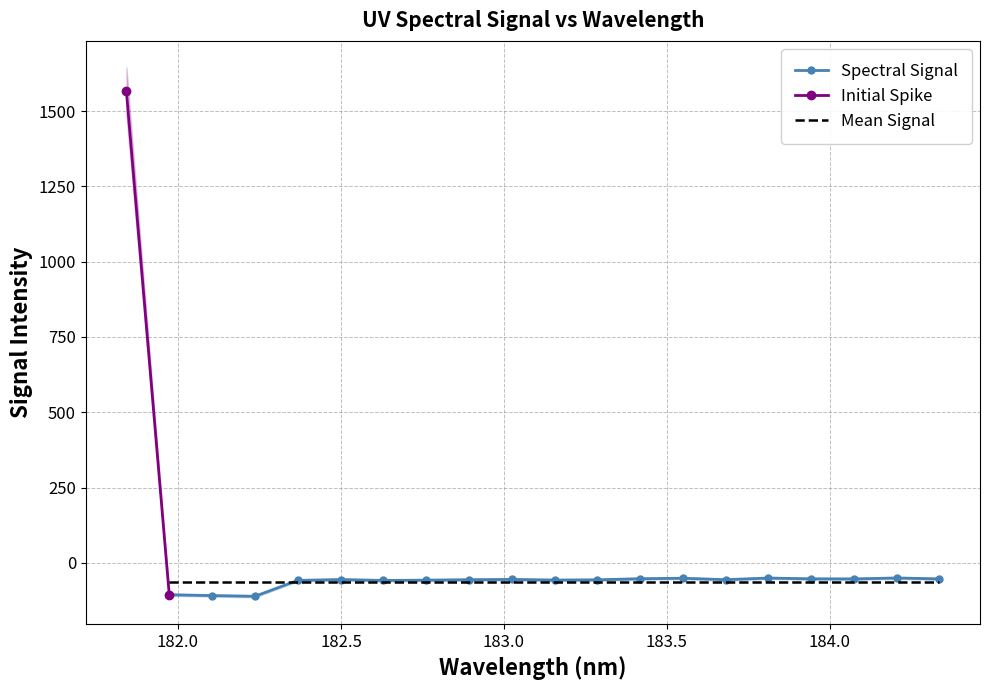

Where does the data first go above -55?

181.8418